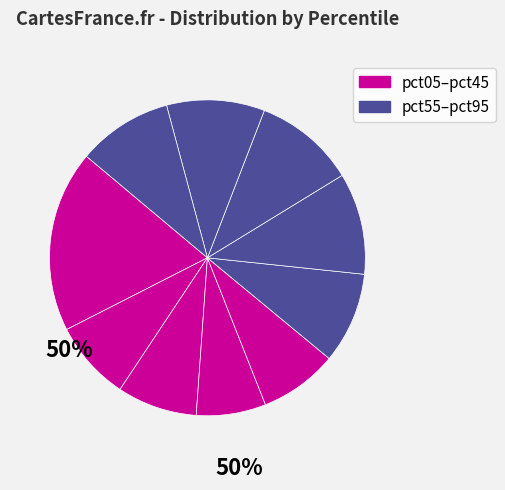

Does any single category account for the majority?

No